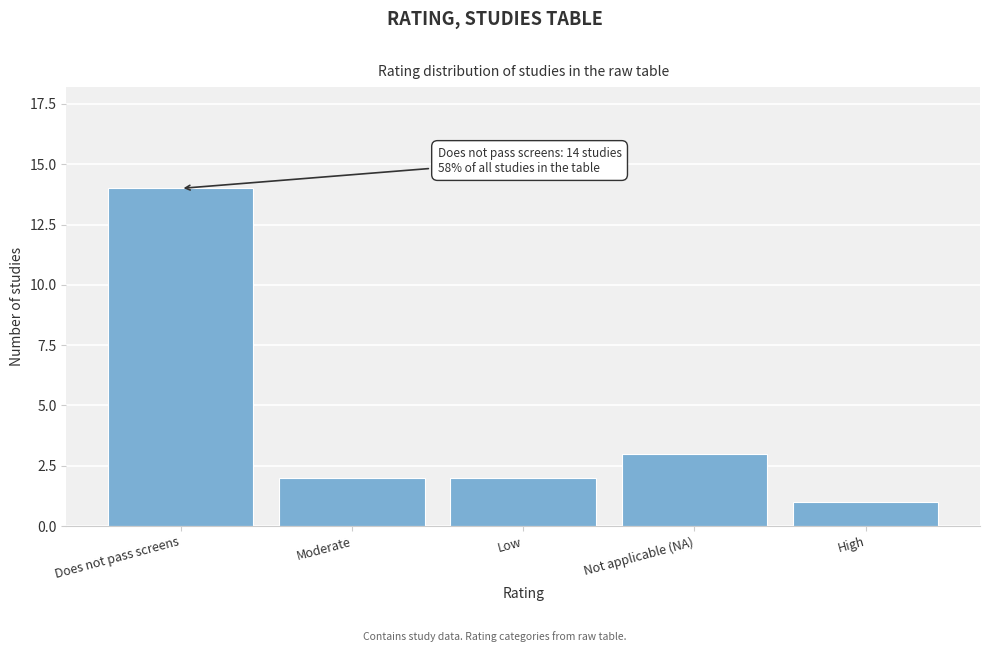

Reading left to right, what are all the values shown in this chart?

Does not pass screens=14	Moderate=2	Low=2	Not applicable (NA)=3	High=1